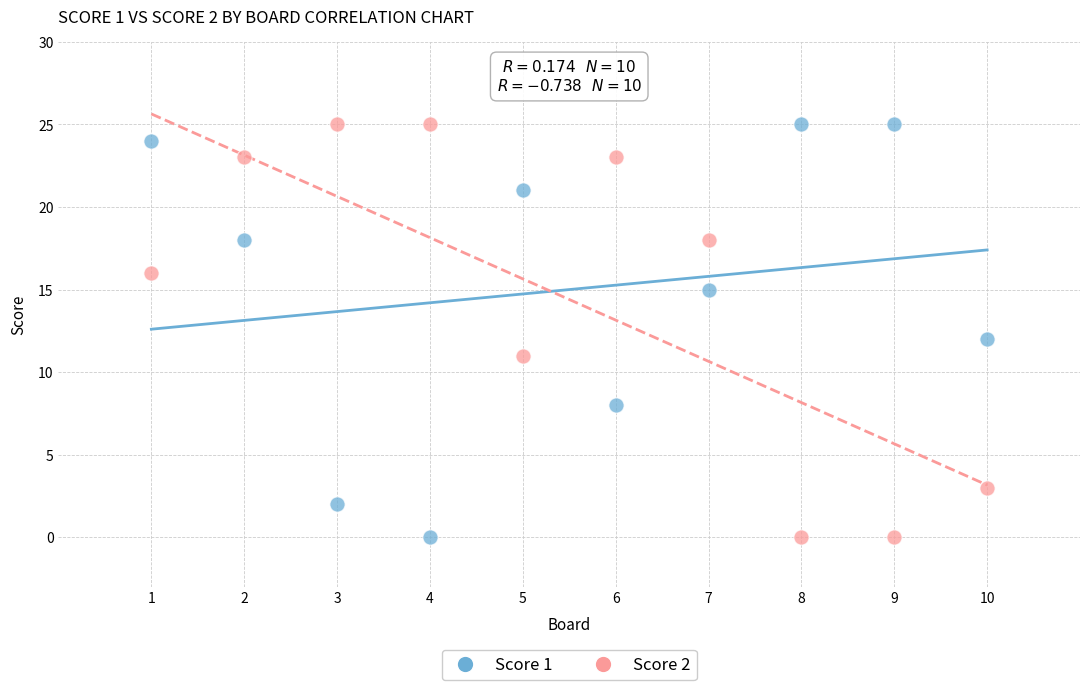

What is the X range (max minus min) for the scatter plot?

9